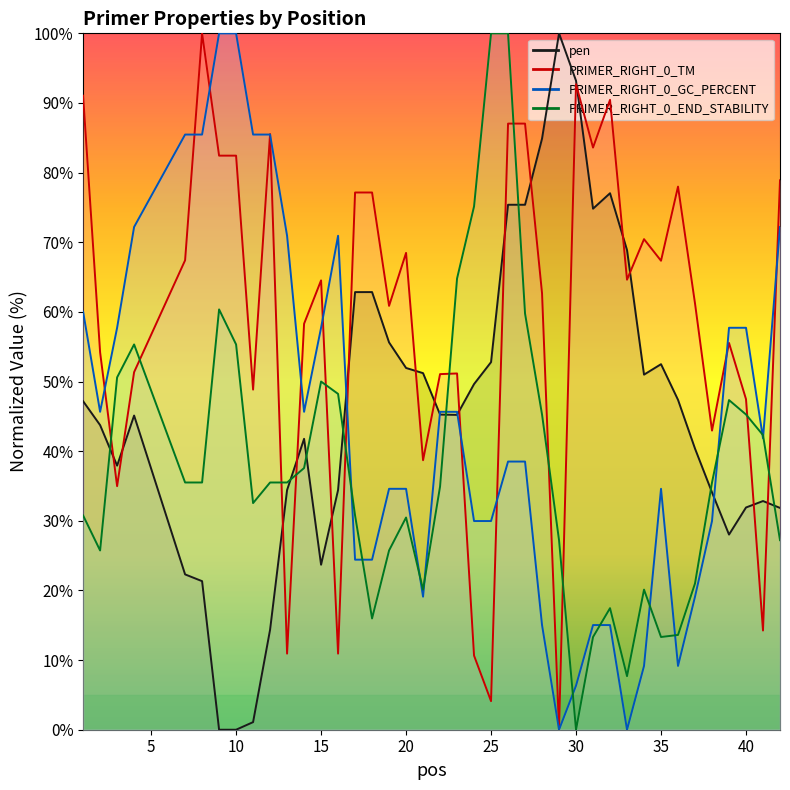

Where is the first local minimum for pen?

3